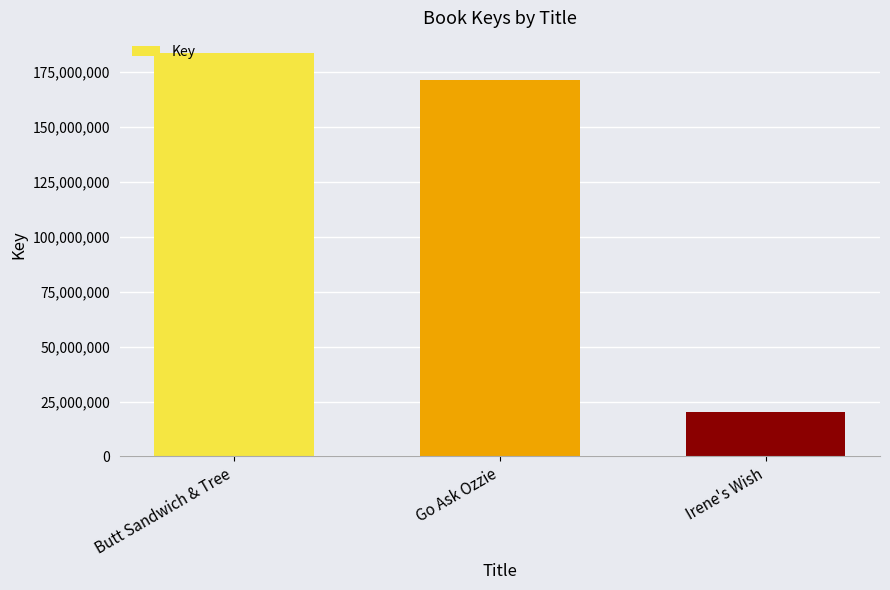

Which category has the lowest value across all series?

Irene's Wish